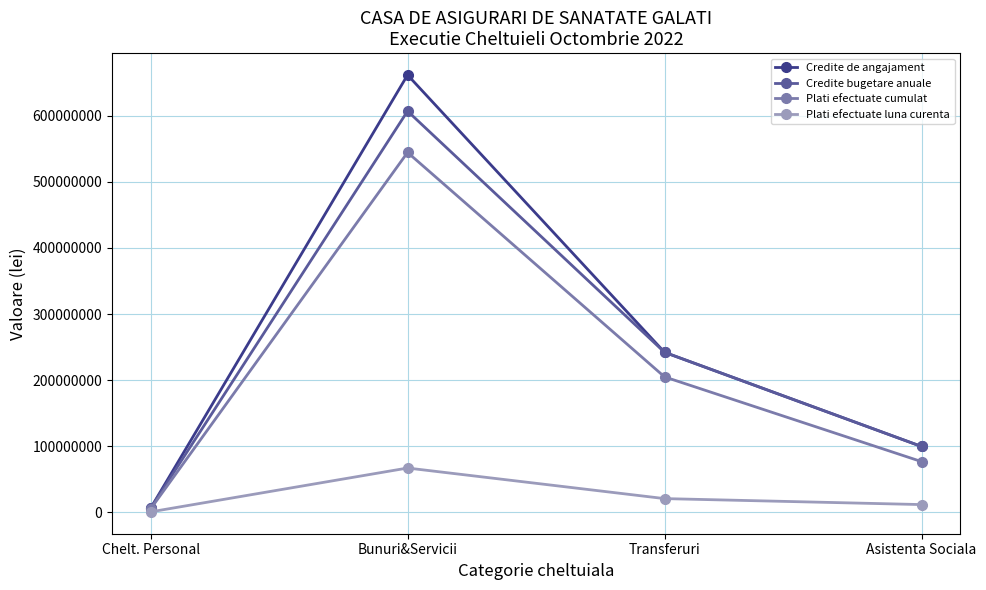

How many categories are shown in the chart?

4